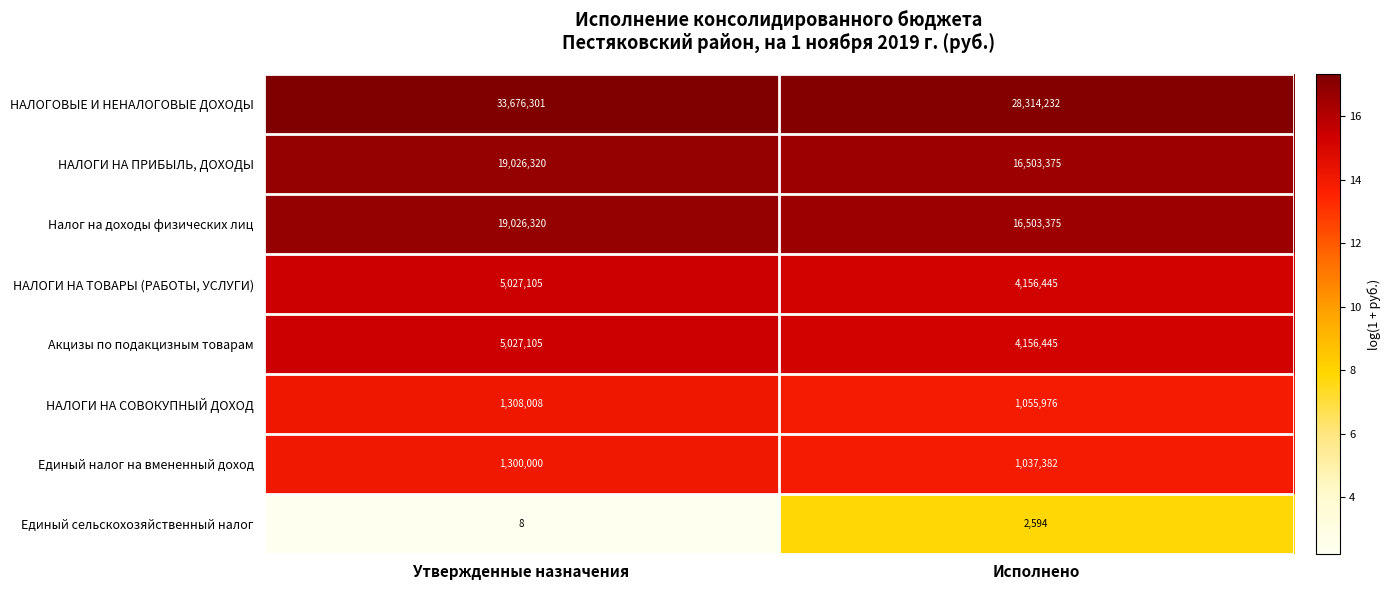

At which label is НАЛОГОВЫЕ И НЕНАЛОГОВЫЕ ДОХОДЫ closest to 30995266?

Исполнено